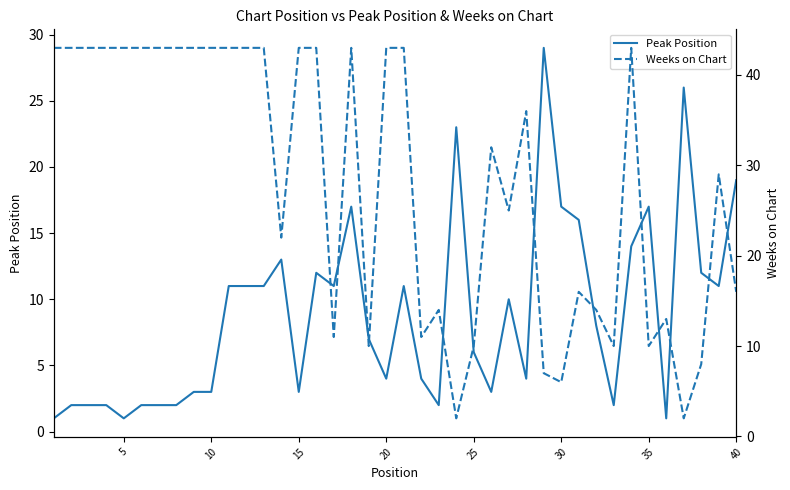

Which series has the largest total across all categories?

Weeks on Chart